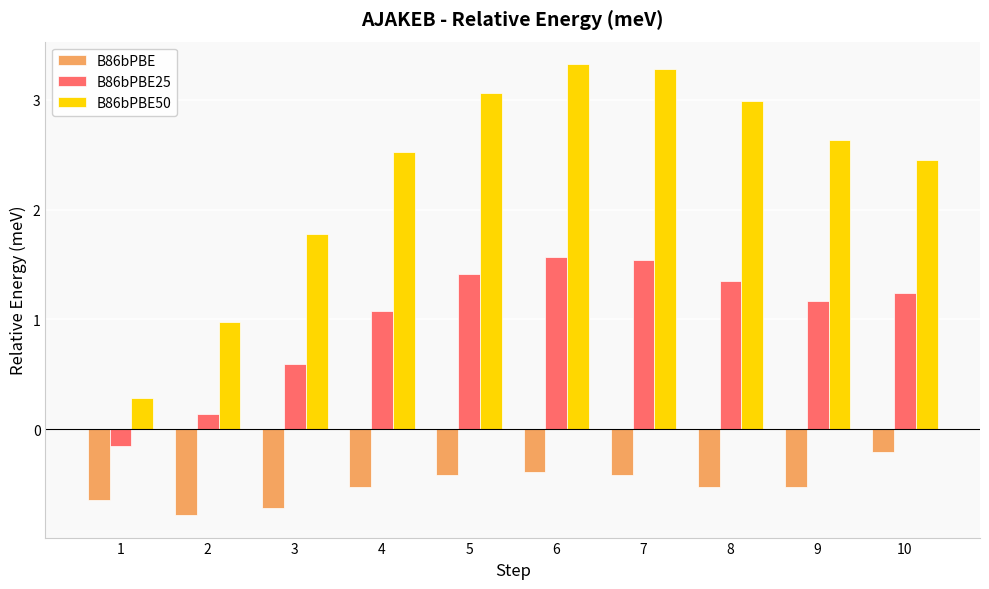

How many bars are there in total?

30